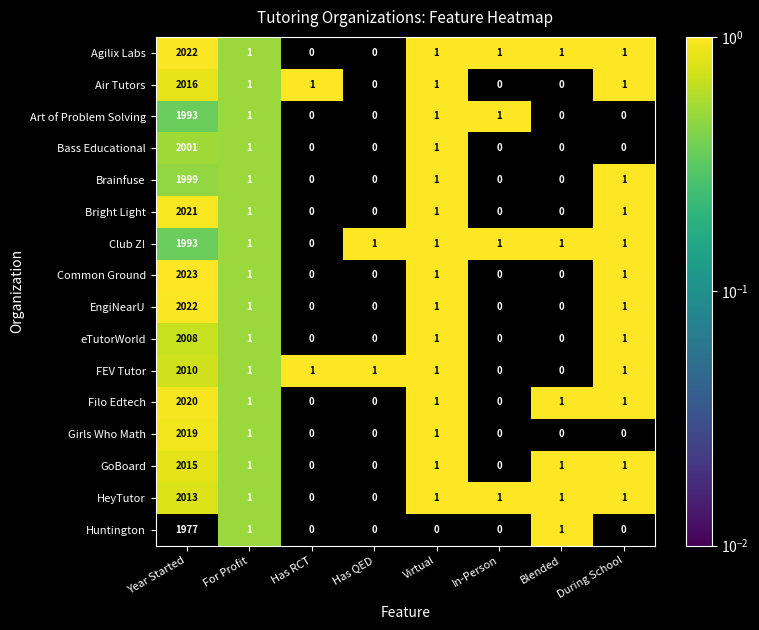

What is the highest value of the Brainfuse series?

1999